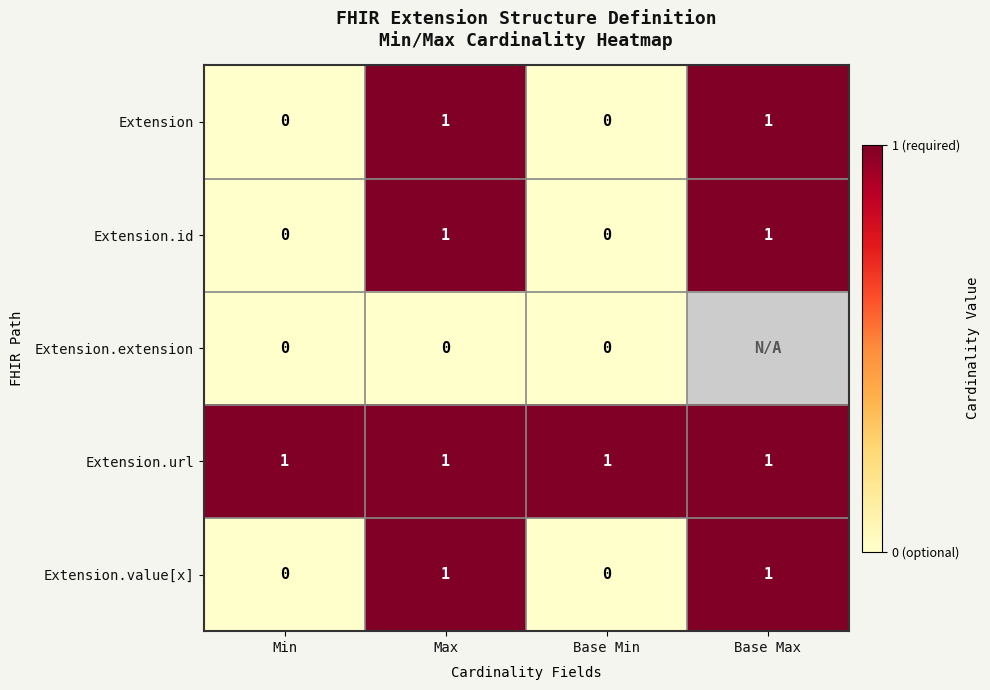

What is the spread (max minus min) of values at Min?

1